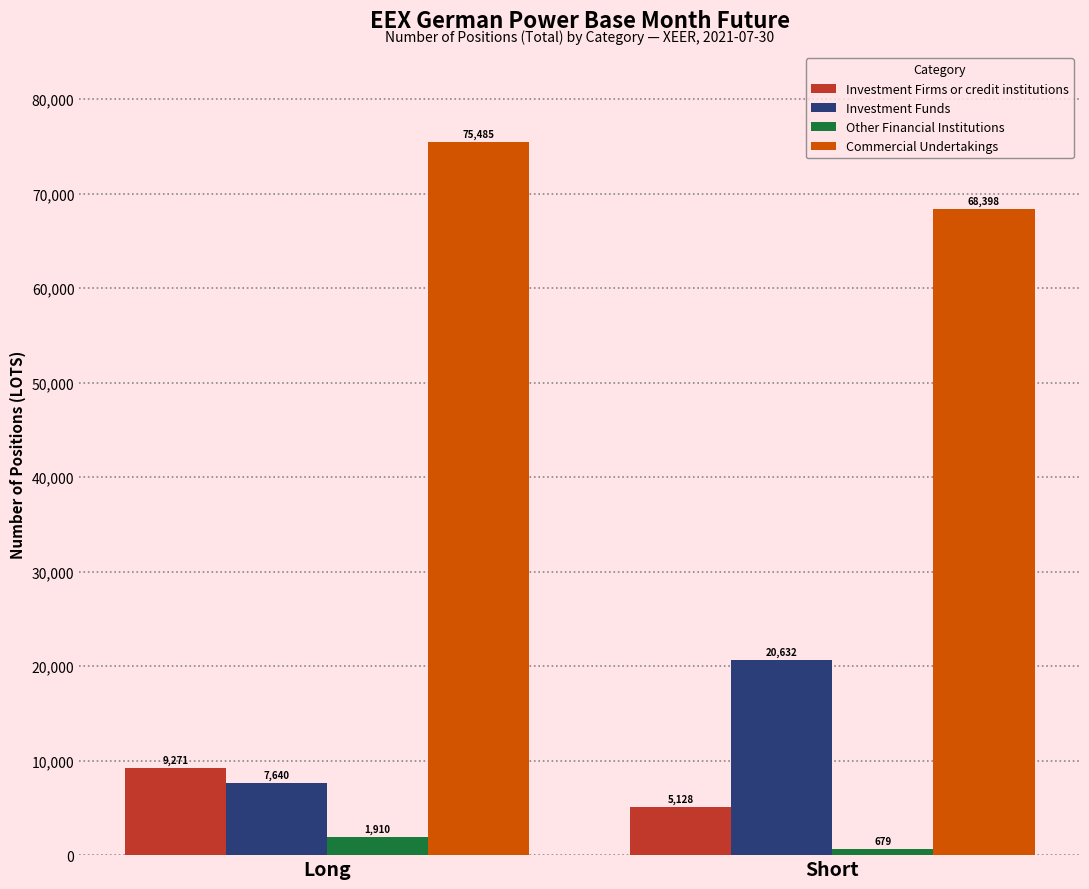

What is the label of the 1st bar from the left?

Long